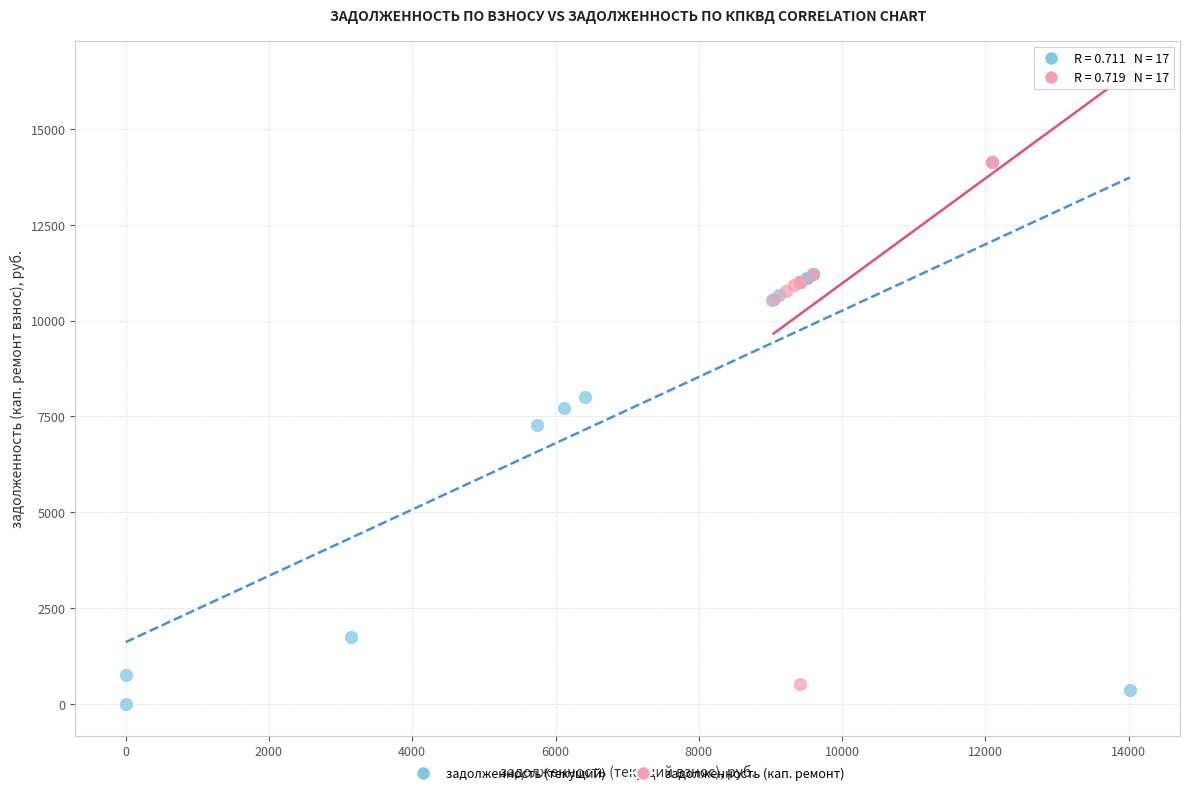

What are all the series names shown in the legend?

задолженность (текущий), задолженность (кап. ремонт)